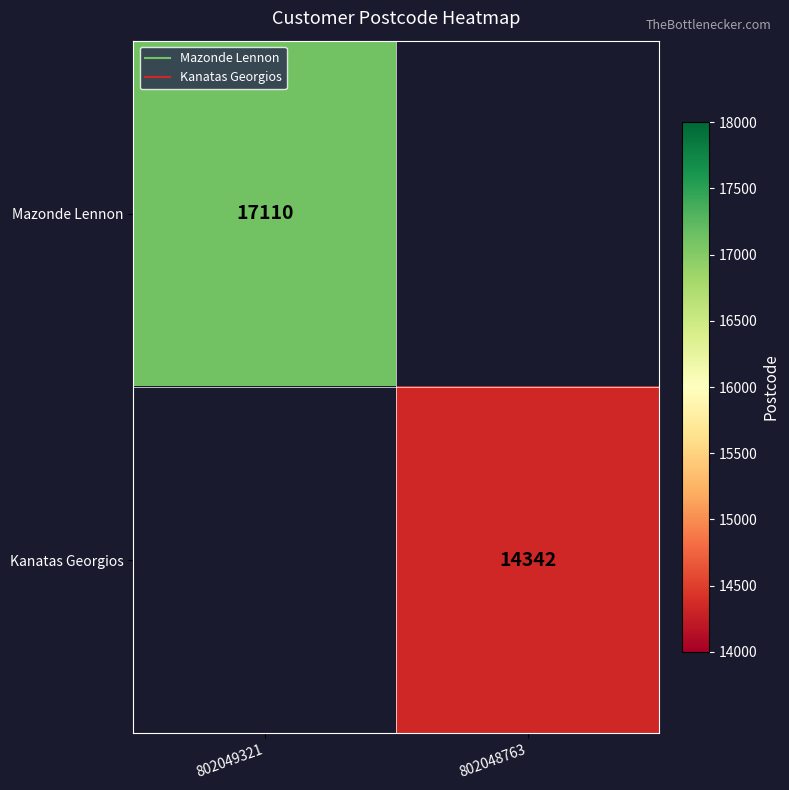

At which category is the sum across all series the highest?

802049321